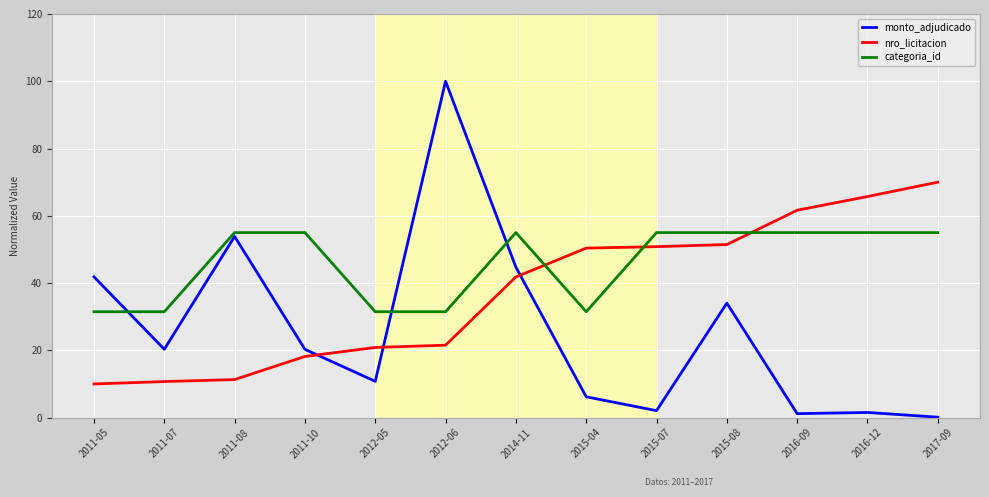

What position from the left is 2012-05?

5